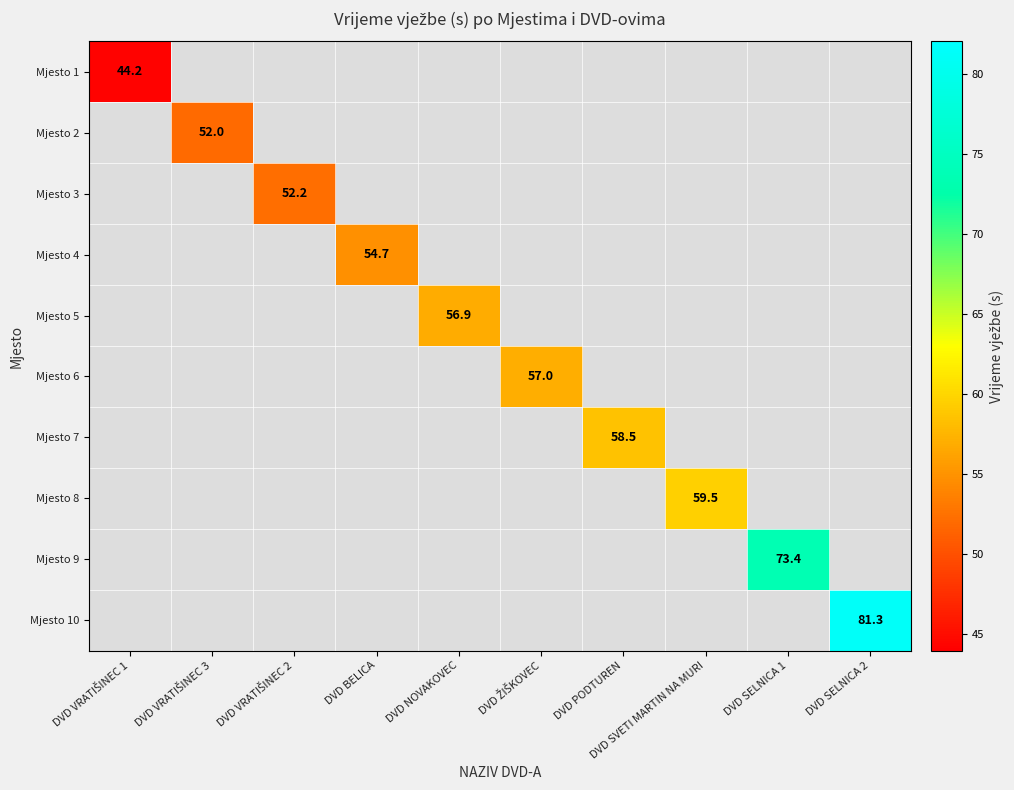

How many data points does each series have?

10